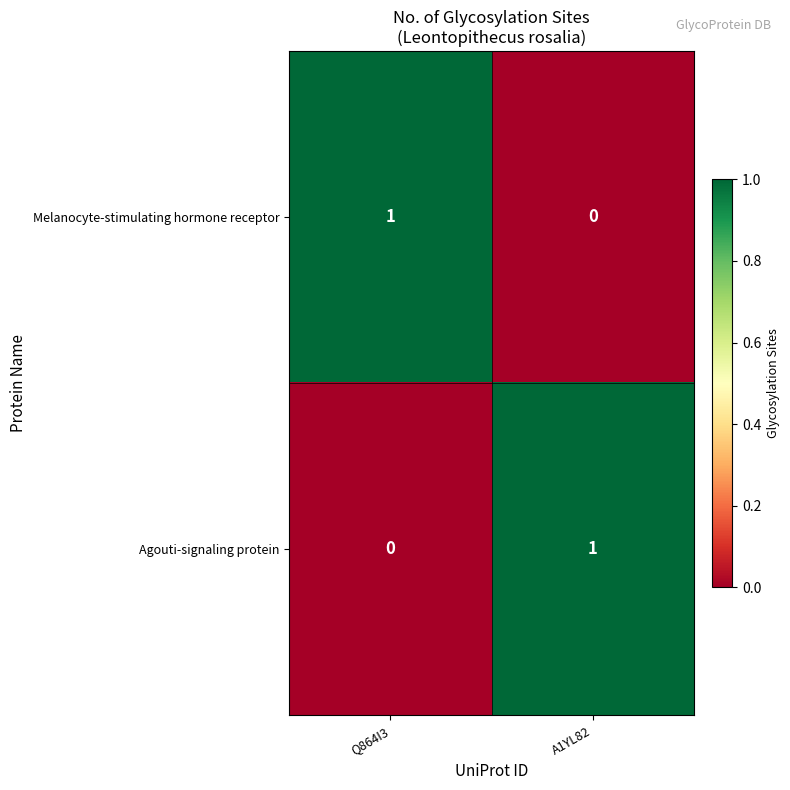

The value of Agouti-signaling protein at Q864I3 is 0. True or false?

True